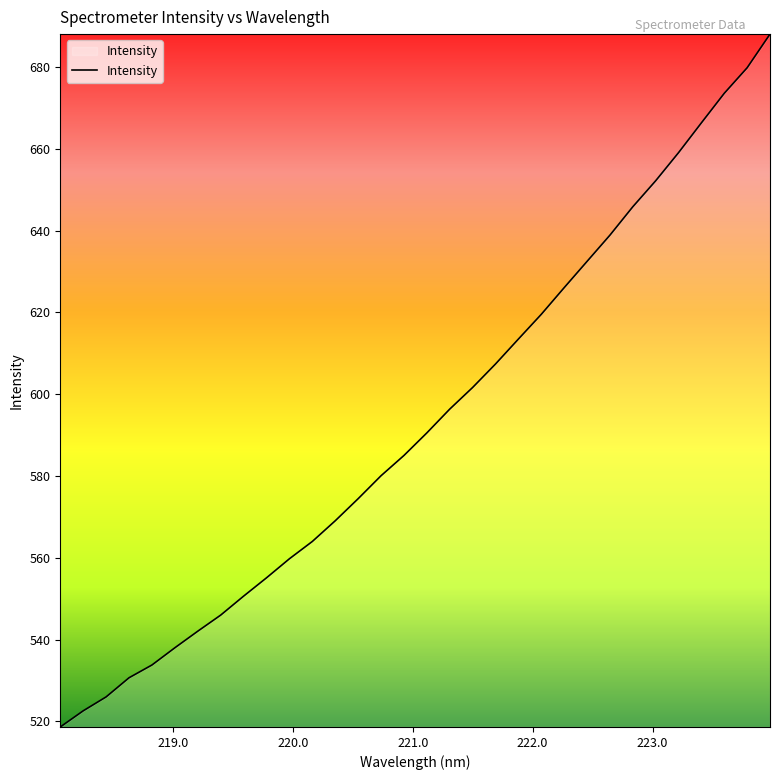

What is the smallest value displayed?

518.6